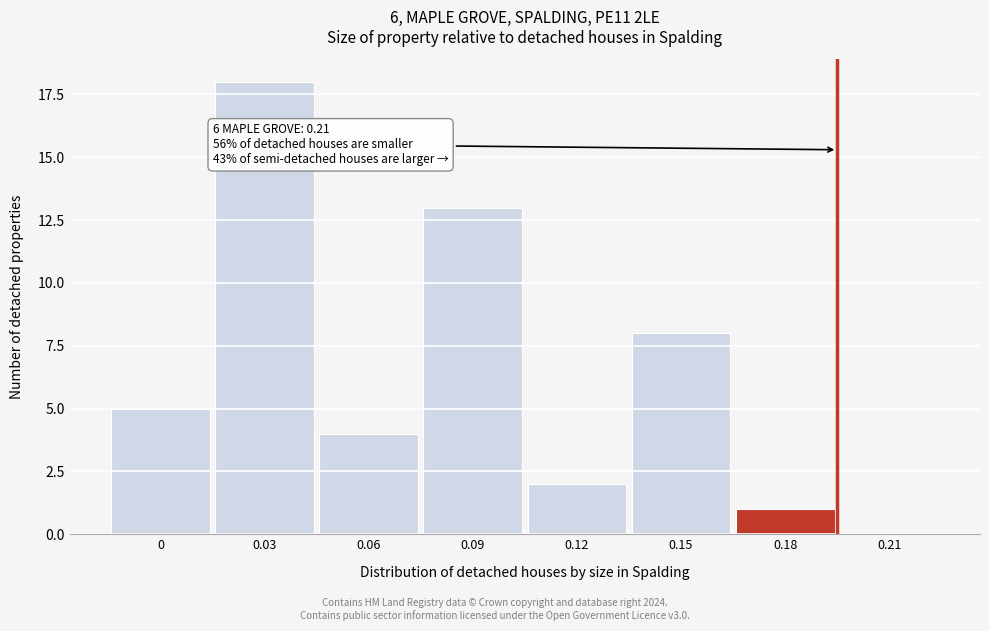

Reading left to right, extract all data points from this chart.

0=5	0.03=18	0.06=4	0.09=13	0.12=2	0.15=8	0.18=1	0.21=0